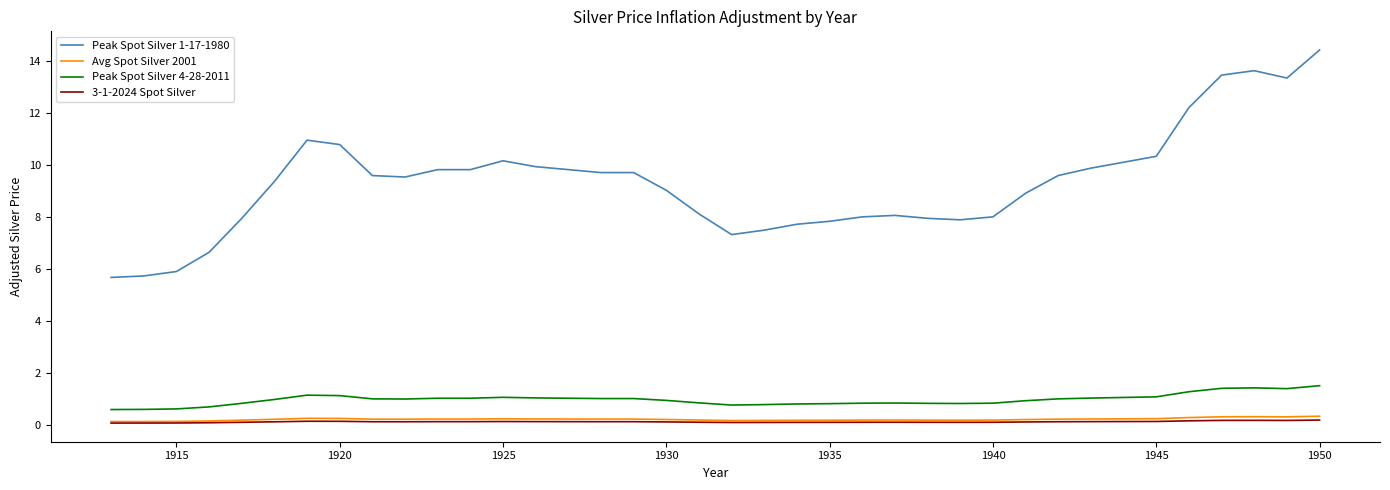

True or false: 3-1-2024 Spot Silver and Peak Spot Silver 4-28-2011 intersect in this chart.

False